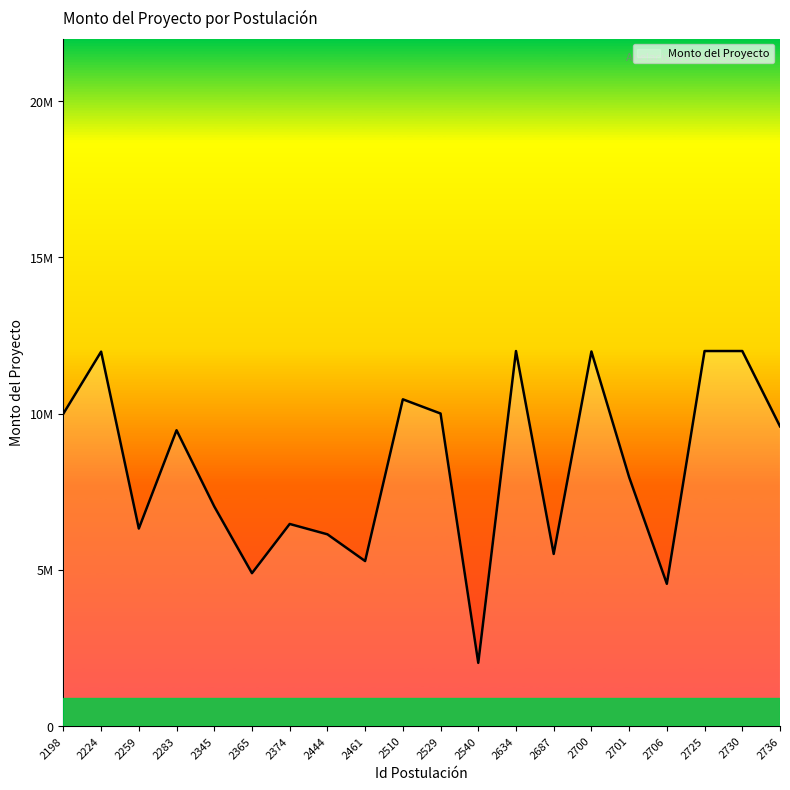

Does the chart have visible grid lines?

No